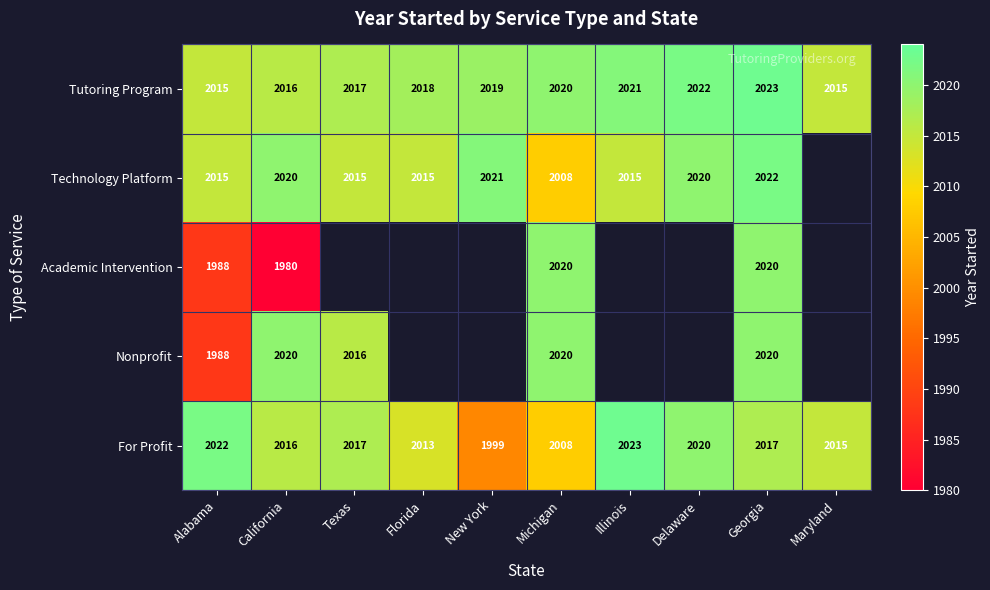

At which category is the sum across all series the highest?

Georgia